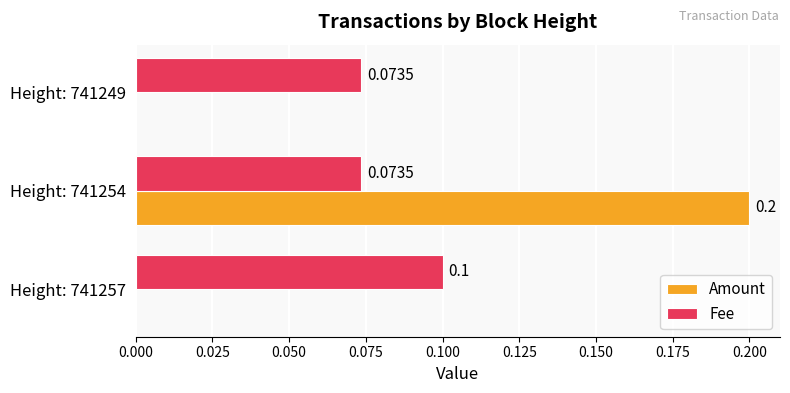

Which series changed the most between Height: 741257 and Height: 741249?

Fee